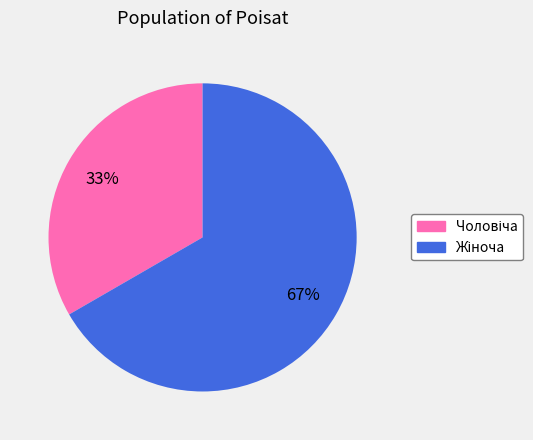

Does any single category account for the majority?

Yes